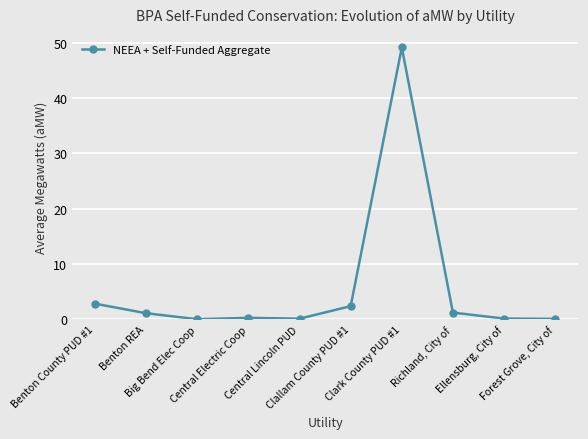

Read the value at Ellensburg, City of.

0.2